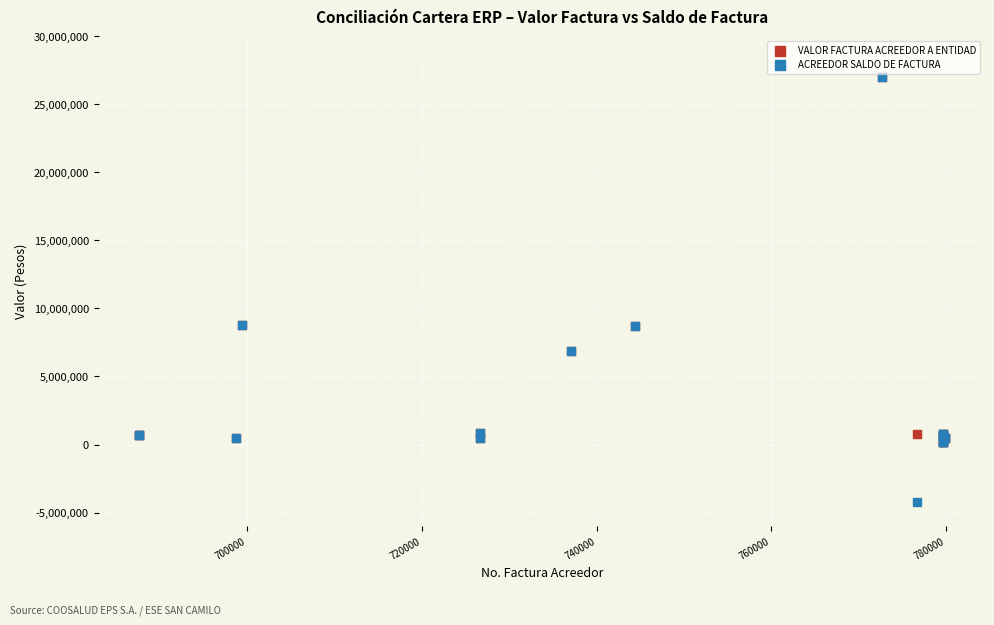

Which series has the widest spread of Y values?

ACREEDOR SALDO DE FACTURA